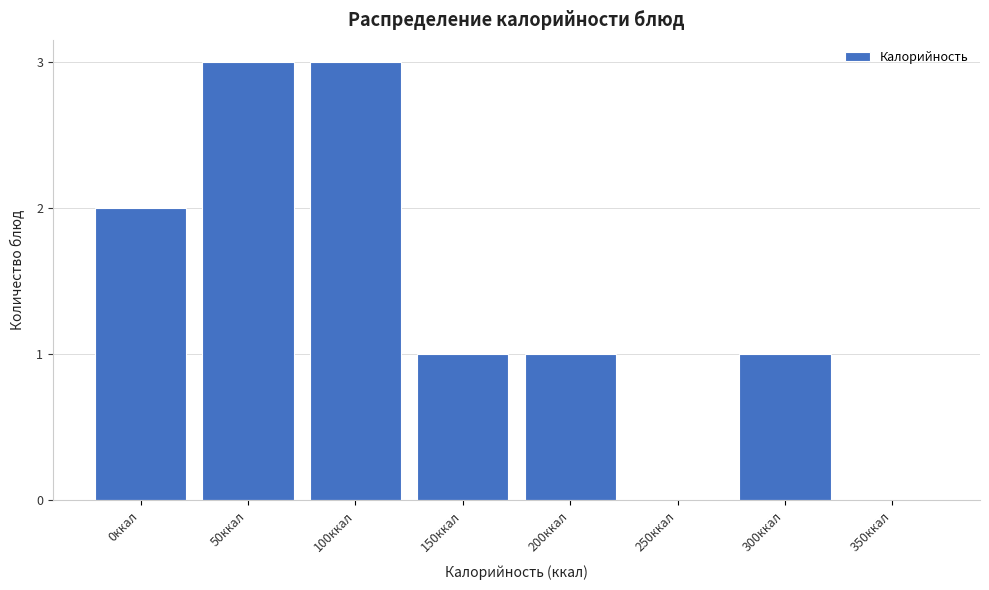

Reading left to right, transcribe all the data shown in this chart.

0ккал=2	50ккал=3	100ккал=3	150ккал=1	200ккал=1	250ккал=0	300ккал=1	350ккал=0